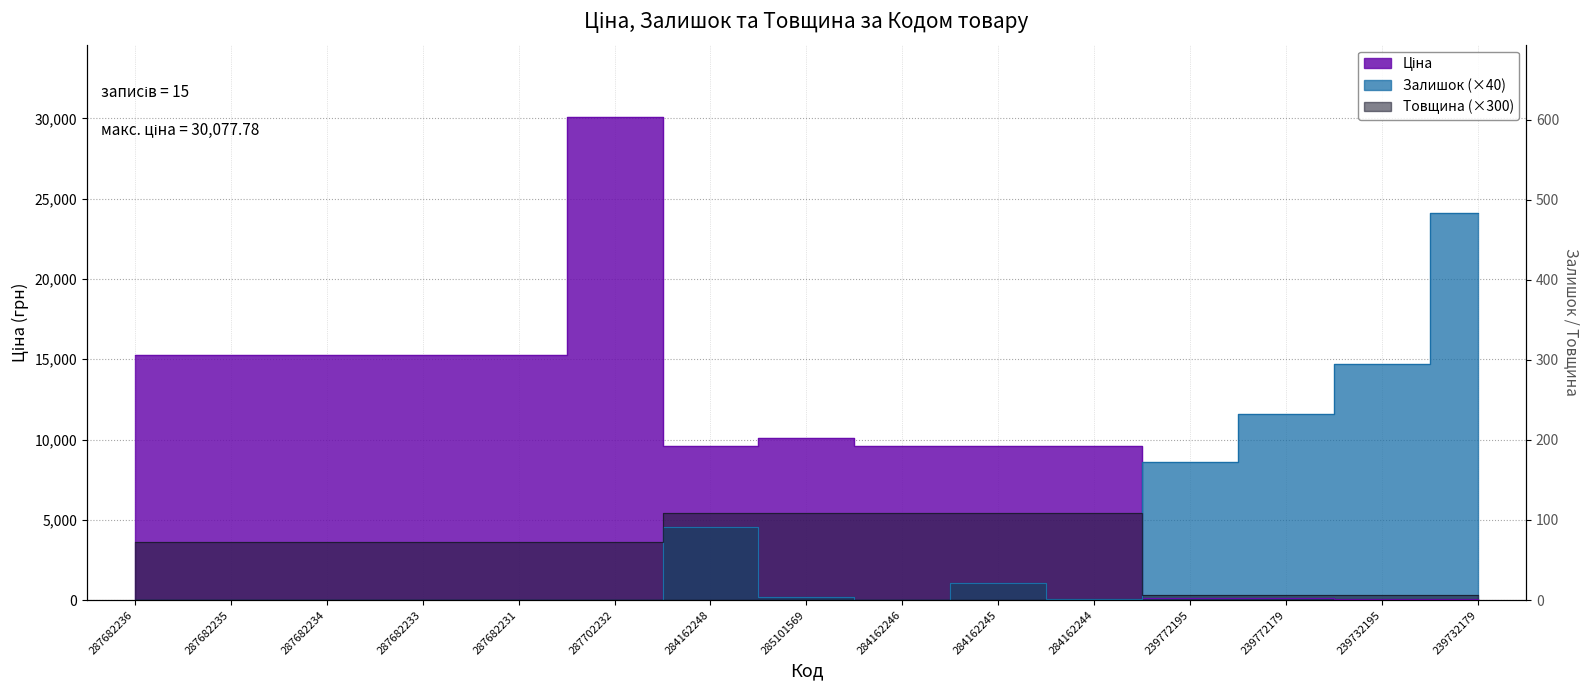

At how many categories does at least one series exceed 13204?

8